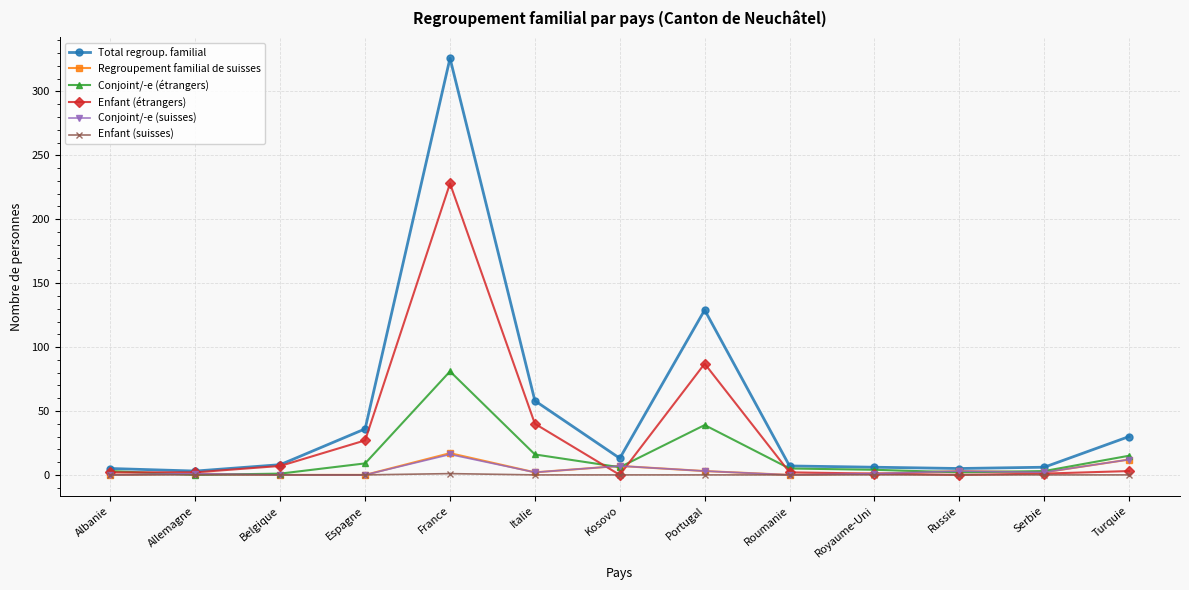

Which category has the highest value in the Enfant (étrangers) series?

France